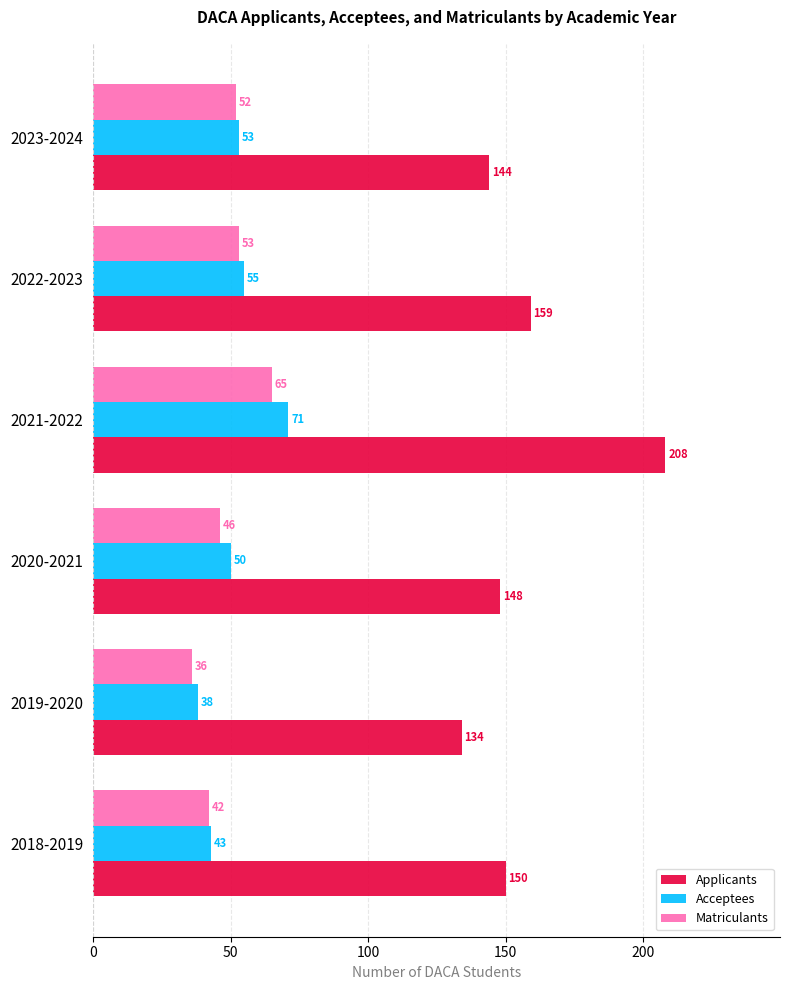

What is the spread (max minus min) of values at 2018-2019?

108